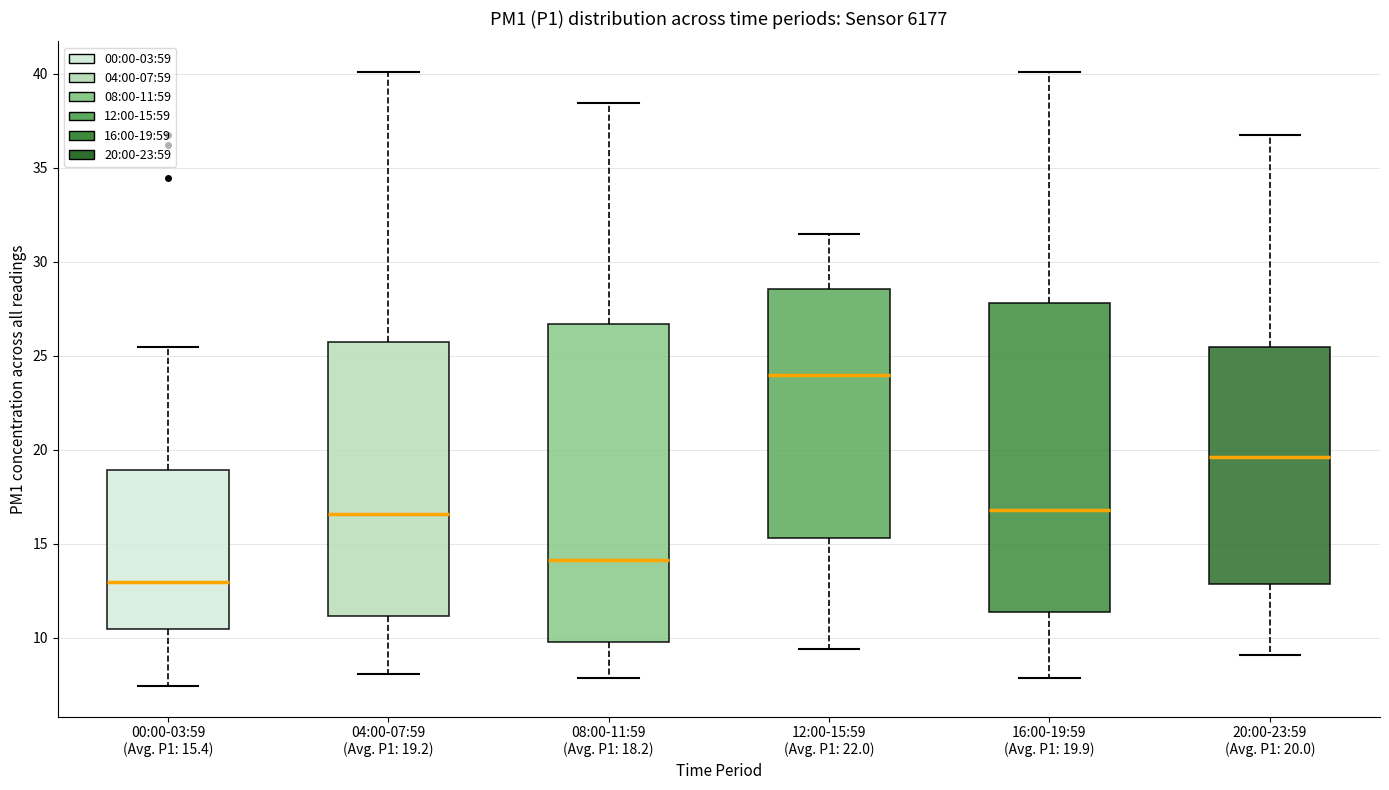

Reading left to right, transcribe this box plot: for each box, give where its median line is, the range the box spans, and where its two whiskers end, as read against the y-axis. The values are not printed on the chart, so give them approximately, as read against the axis.

00:00-03:59 (Avg. P1: 15.4): median 13.0, box 10.5 to 19.0, whiskers 7.5 to 25.5
04:00-07:59 (Avg. P1: 19.2): median 16.5, box 11.0 to 25.5, whiskers 8.0 to 40.0
08:00-11:59 (Avg. P1: 18.2): median 14.0, box 10.0 to 26.5, whiskers 8.0 to 38.5
12:00-15:59 (Avg. P1: 22.0): median 24.0, box 15.5 to 28.5, whiskers 9.5 to 31.5
16:00-19:59 (Avg. P1: 19.9): median 17.0, box 11.5 to 28.0, whiskers 8.0 to 40.0
20:00-23:59 (Avg. P1: 20.0): median 19.5, box 13.0 to 25.5, whiskers 9.0 to 37.0